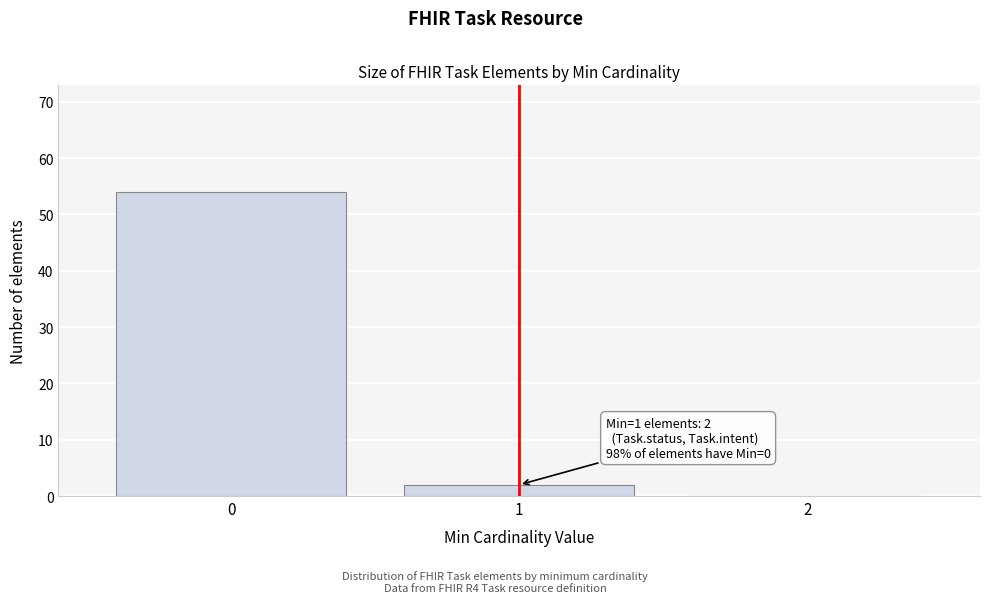

Reading left to right, what are all the values shown in this chart?

0=54	1=2	2=0